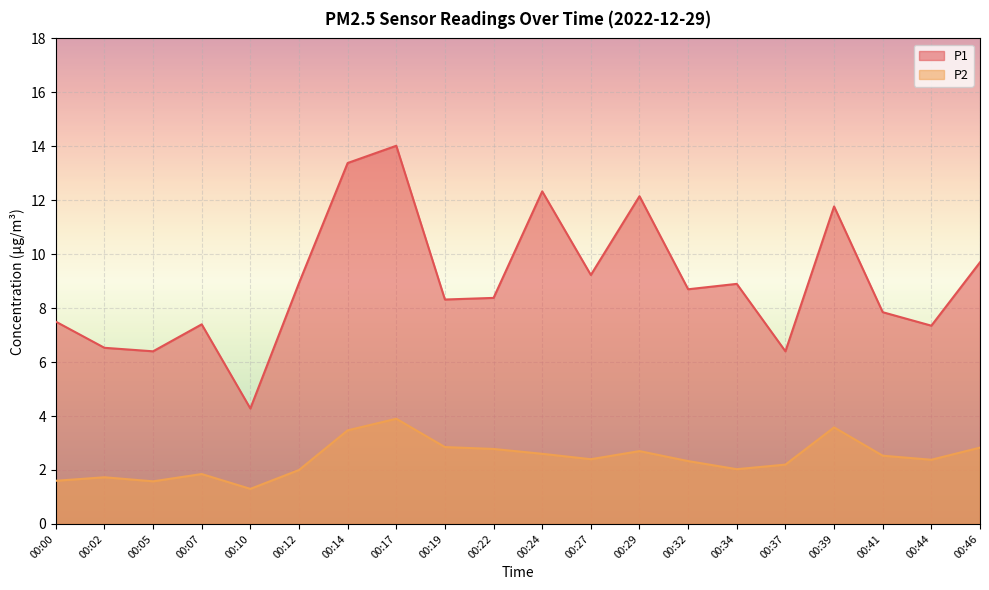

Reading left to right, list all the values displayed in this chart.

P1: 7.5	6.5	6.4	7.4	4.3	8.9	13.4	14.0	8.3	8.4	12.3	9.2	12.2	8.7	8.9	6.4	11.8	7.8	7.3	9.7
P2: 1.6	1.7	1.6	1.9	1.3	2.0	3.5	3.9	2.9	2.8	2.6	2.4	2.7	2.3	2.0	2.2	3.6	2.5	2.4	2.8